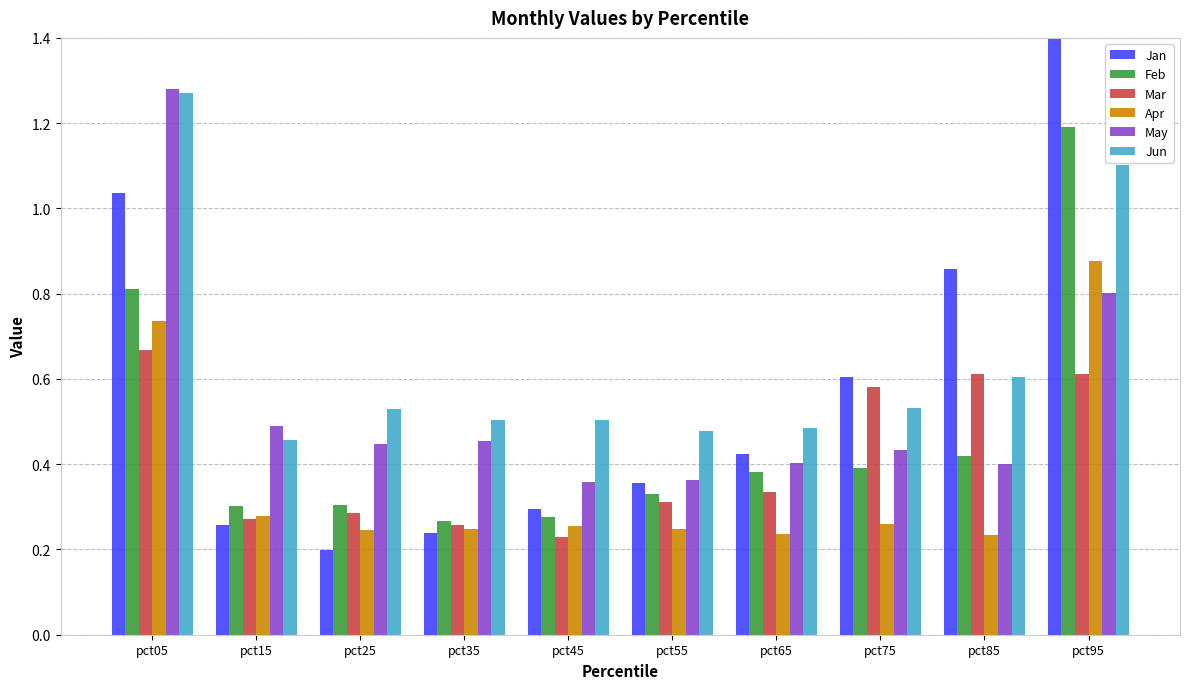

Between pct15 and pct55, which series saw the biggest shift?

May